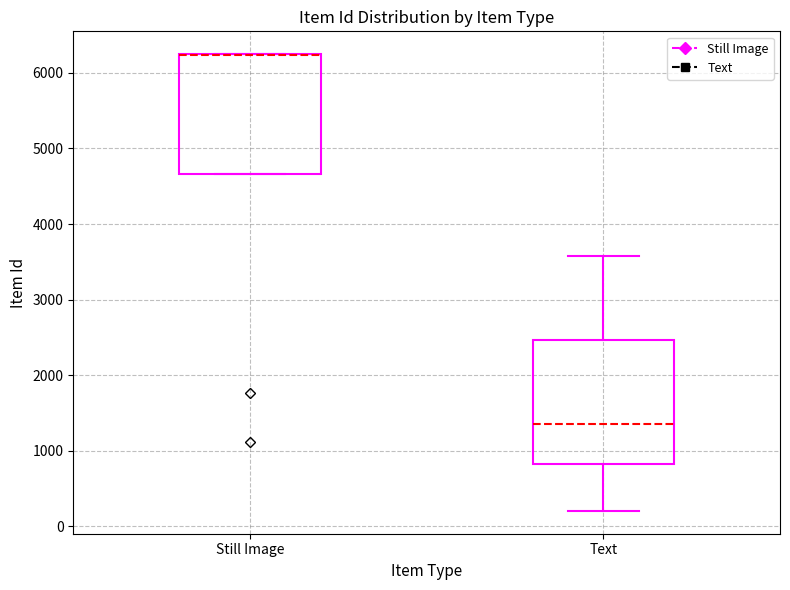

Reading left to right, transcribe this box plot: for each box, give where its median line is, the range the box spans, and where its two whiskers end, as read against the y-axis. The values are not printed on the chart, so give them approximately, as read against the axis.

Still Image: median 6200 (drawn on the box's upper edge), box 4700 to 6200, whiskers 4700 to 6200
Text: median 1300, box 800 to 2500, whiskers 200 to 3600